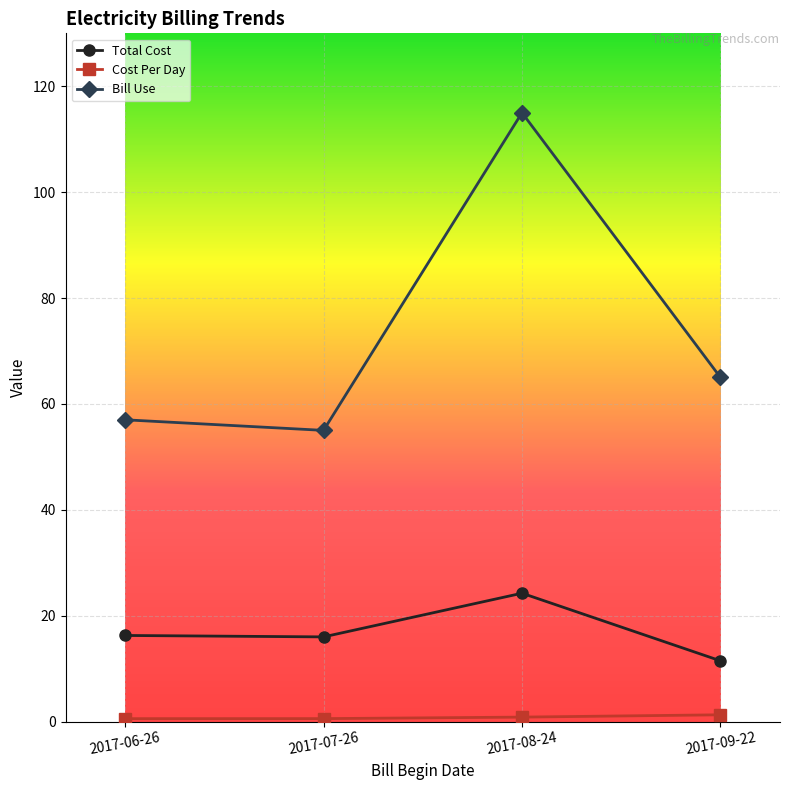

What is the sum of all Total Cost values?

68.0